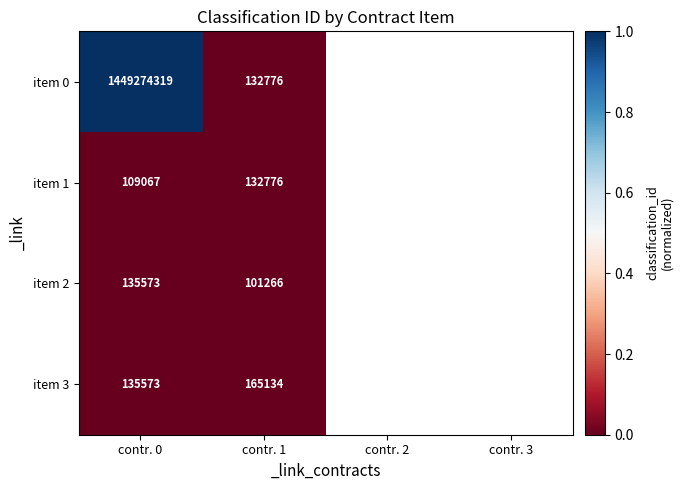

Is it true that item 1 equals 132776 at contr. 1?

True